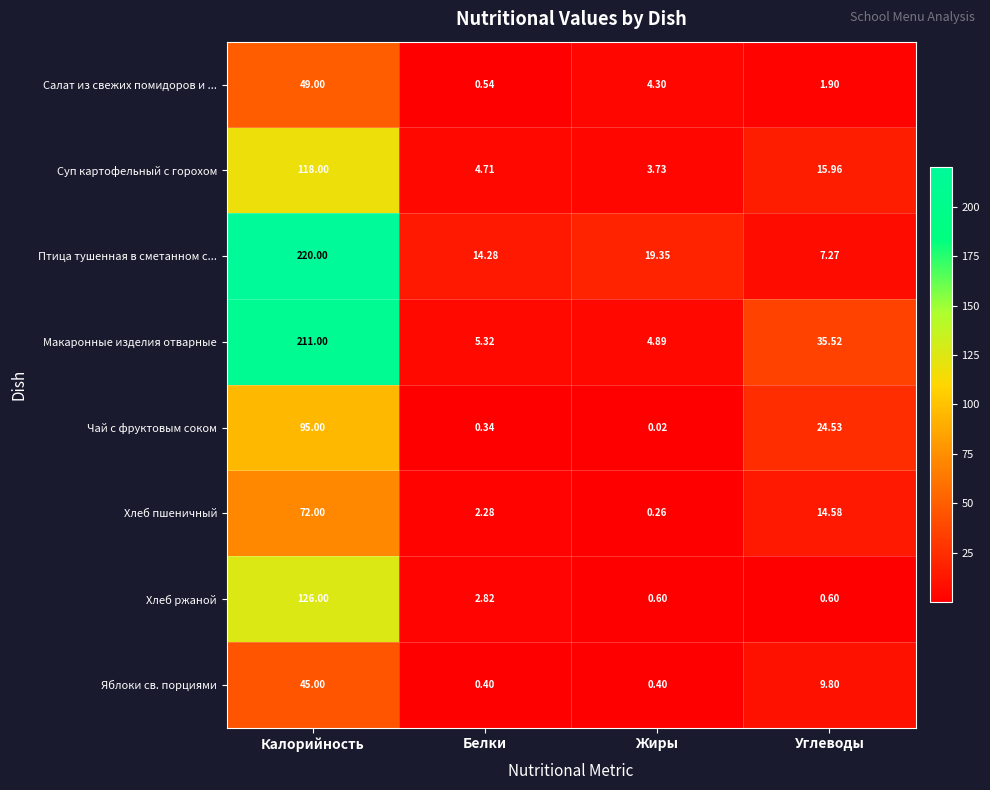

Which series changed the most between Калорийность and Углеводы?

Птица тушенная в сметанном с...